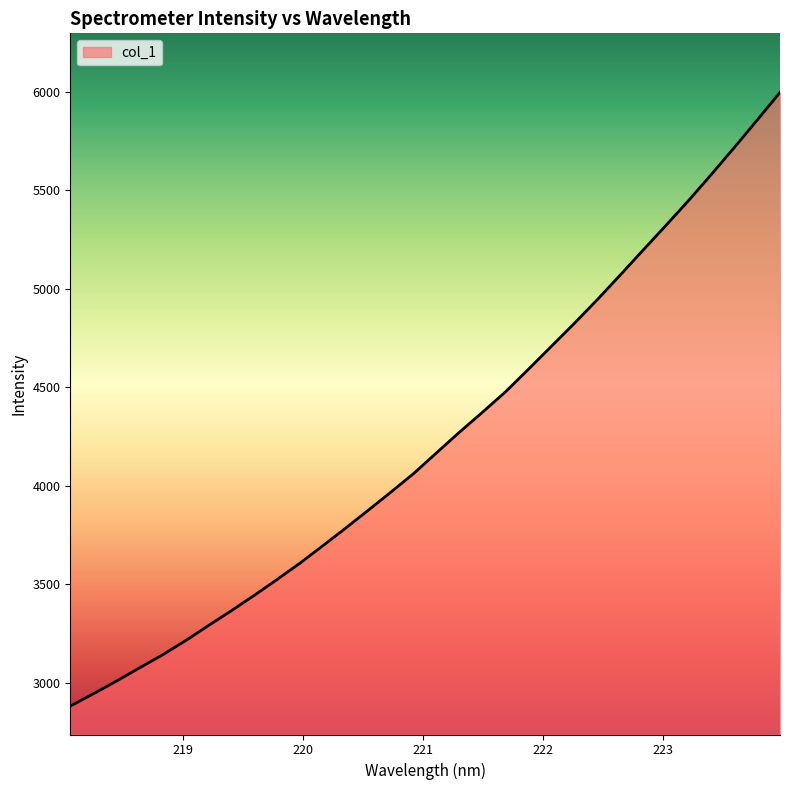

Does the chart have visible grid lines?

No